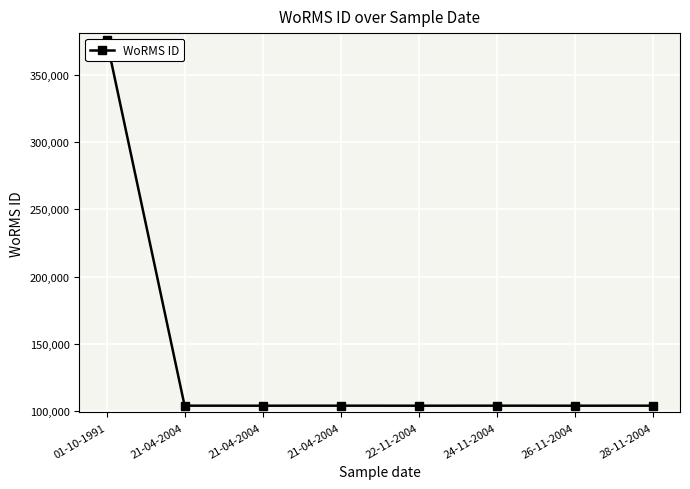

How many distinct data groups are displayed?

1